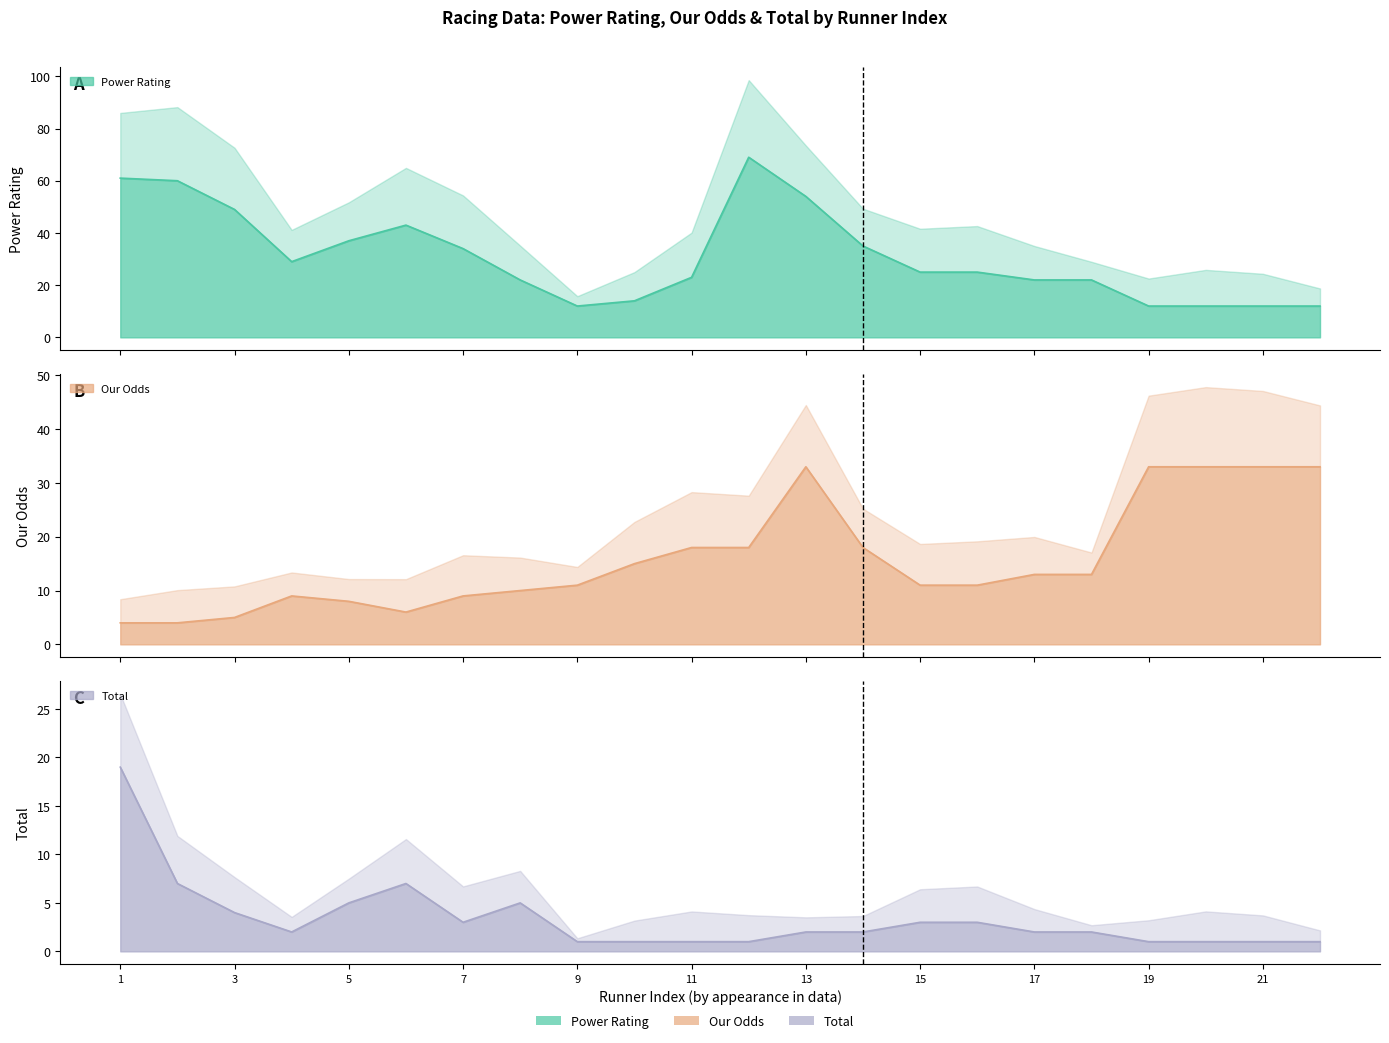

The value of Our Odds at 4 is 9. True or false?

True